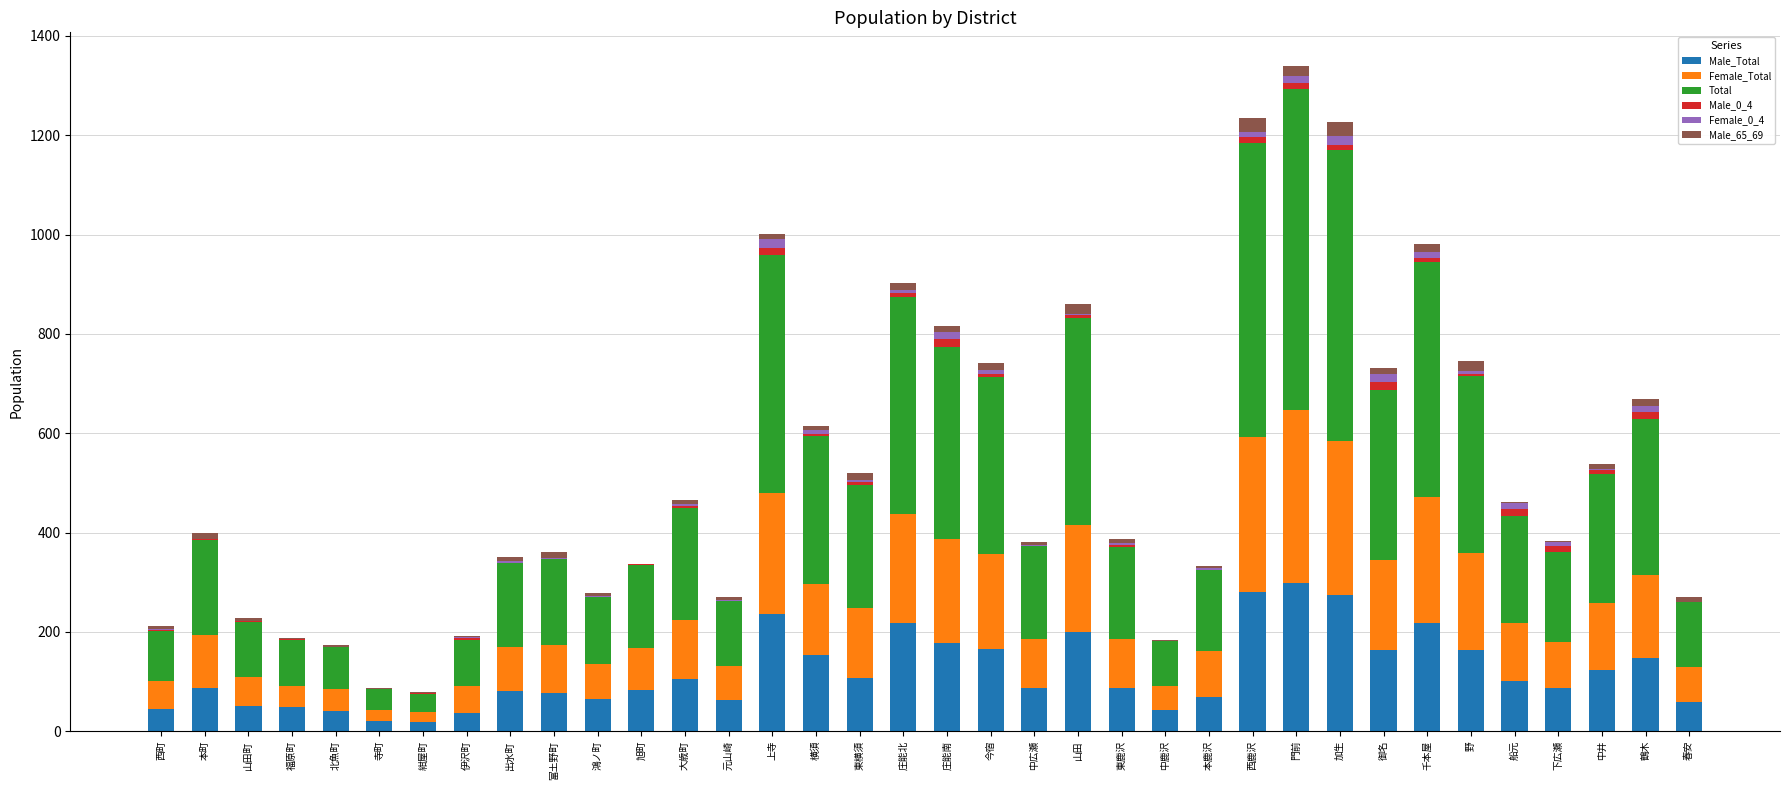

What is the sum of the Male_Total values at 大歳町 and 野?

269